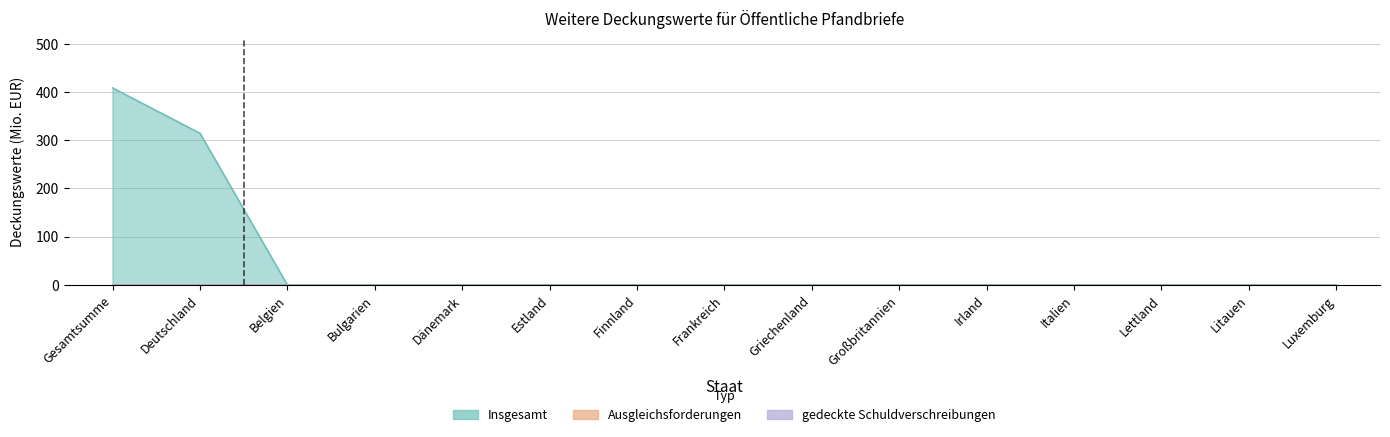

Reading right to left, transcribe all the data shown in this chart.

Insgesamt: 0.0	0.0	0.0	0.0	0.0	0.0	0.0	0.0	0.0	0.0	0.0	0.0	0.0	314.5	408.5
Ausgleichsforderungen: 0.0	0.0	0.0	0.0	0.0	0.0	0.0	0.0	0.0	0.0	0.0	0.0	0.0	0.0	0.0
gedeckte Schuldverschreibungen: 0.0	0.0	0.0	0.0	0.0	0.0	0.0	0.0	0.0	0.0	0.0	0.0	0.0	0.0	0.0